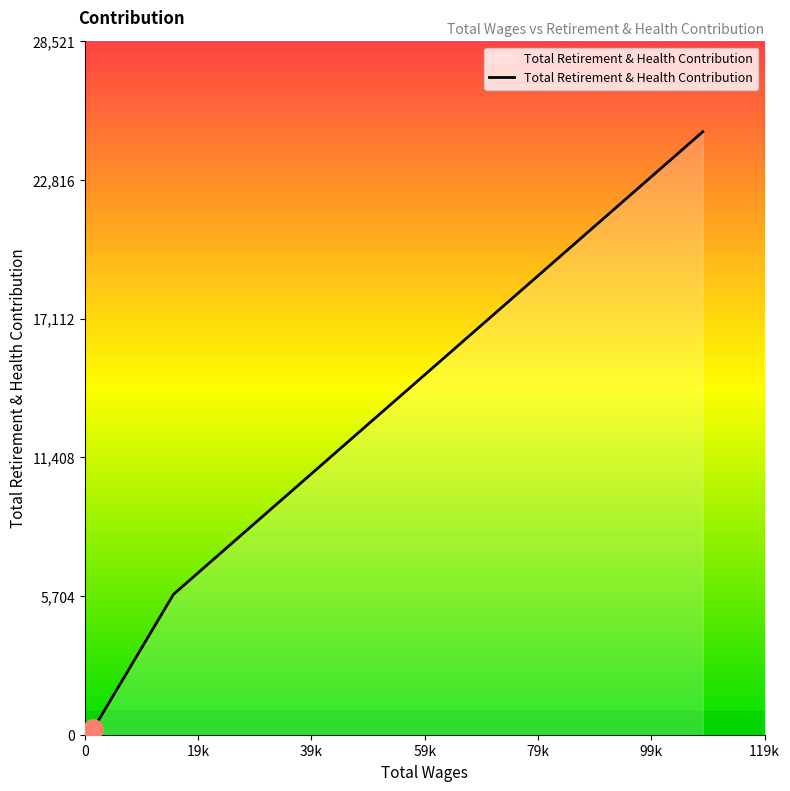

What is the difference between the maximum and minimum values?

24572